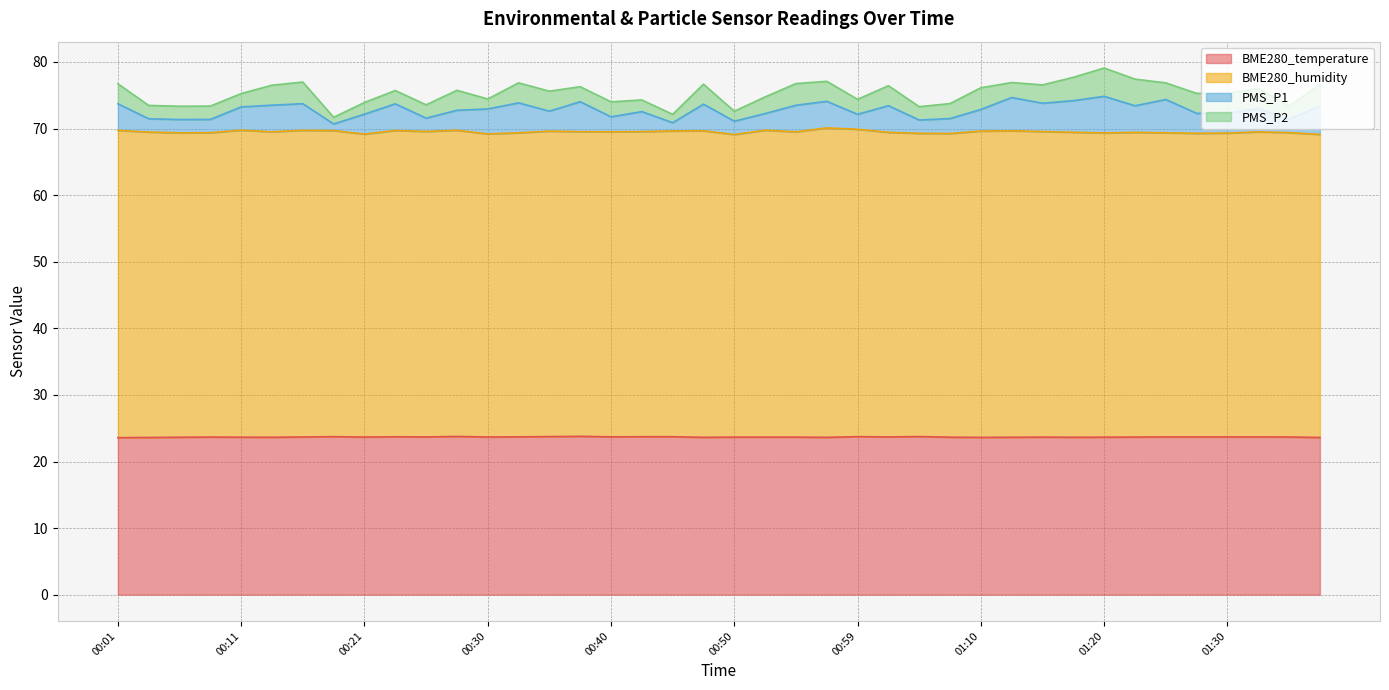

Where is the first local minimum for BME280_humidity?

00:06